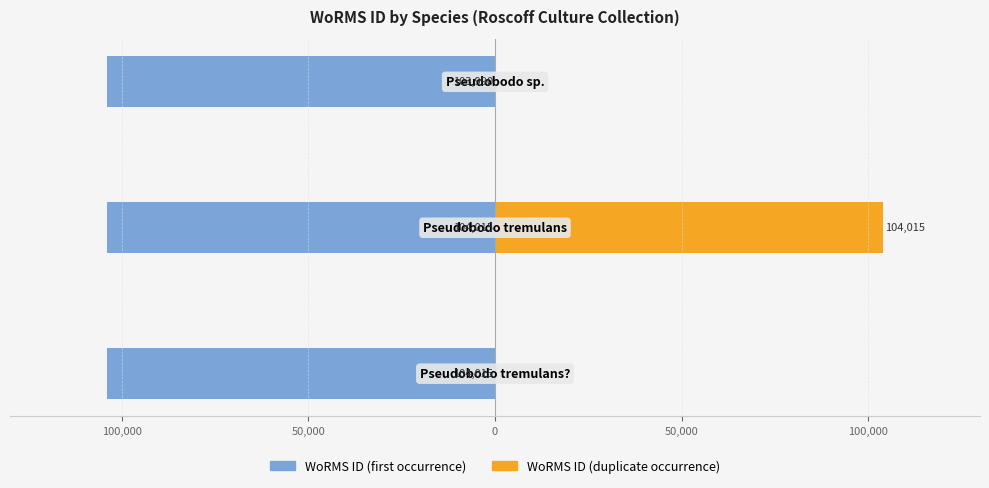

What is the approximate value of WoRMS ID (duplicate occurrence) at 100,000?

104015